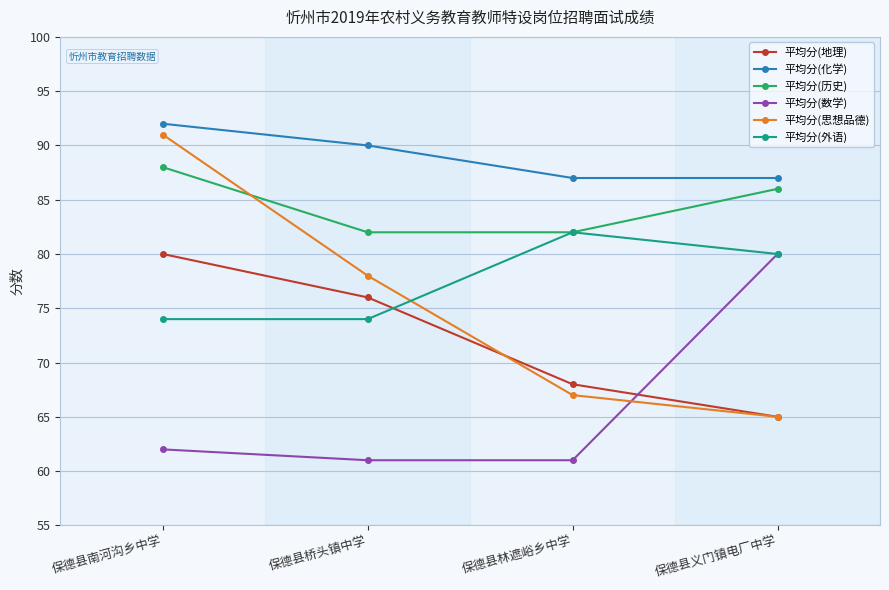

Reading left to right, extract all data points from this chart.

平均分(地理): 保德县南河沟乡中学=80	保德县桥头镇中学=76	保德县林遮峪乡中学=68	保德县义门镇电厂中学=65
平均分(化学): 保德县南河沟乡中学=92	保德县桥头镇中学=90	保德县林遮峪乡中学=87	保德县义门镇电厂中学=87
平均分(历史): 保德县南河沟乡中学=88	保德县桥头镇中学=82	保德县林遮峪乡中学=82	保德县义门镇电厂中学=86
平均分(数学): 保德县南河沟乡中学=62	保德县桥头镇中学=61	保德县林遮峪乡中学=61	保德县义门镇电厂中学=80
平均分(思想品德): 保德县南河沟乡中学=91	保德县桥头镇中学=78	保德县林遮峪乡中学=67	保德县义门镇电厂中学=65
平均分(外语): 保德县南河沟乡中学=74	保德县桥头镇中学=74	保德县林遮峪乡中学=82	保德县义门镇电厂中学=80